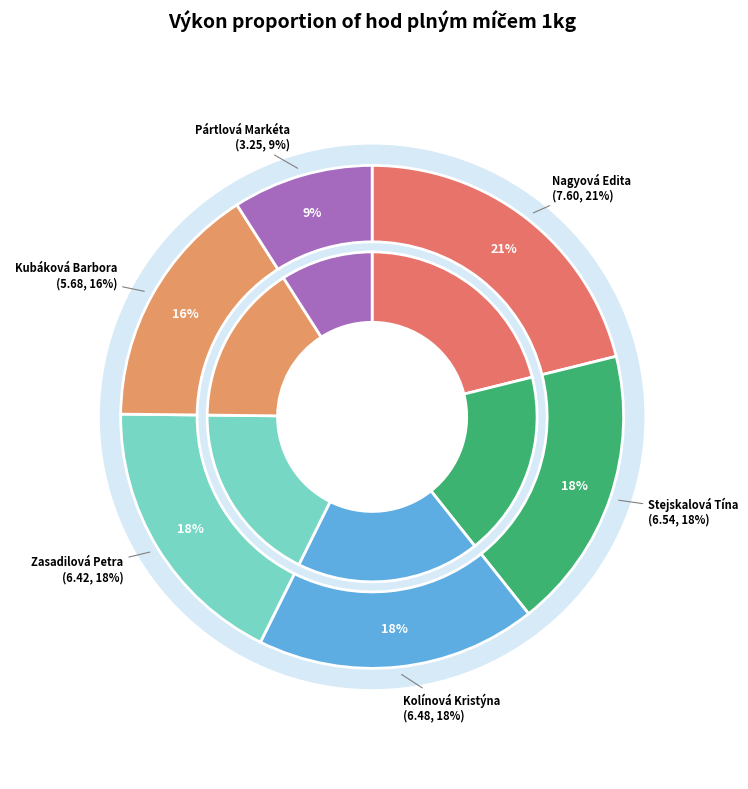

Does Nagyová Edita represent more than half of the total?

No